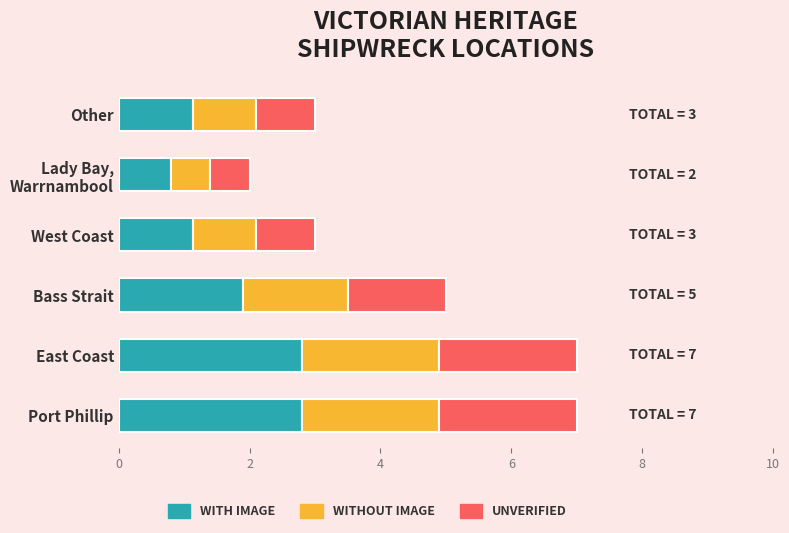

What is the total value across all series at Other?

3.0